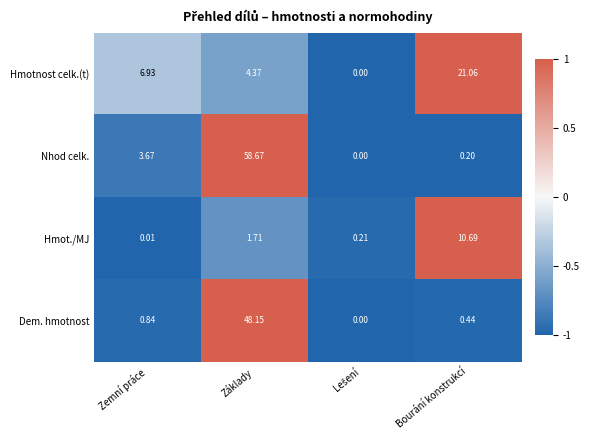

Rank the series at Zemní práce from highest to lowest value.

Hmotnost celk.(t), Nhod celk., Dem. hmotnost, Hmot./MJ